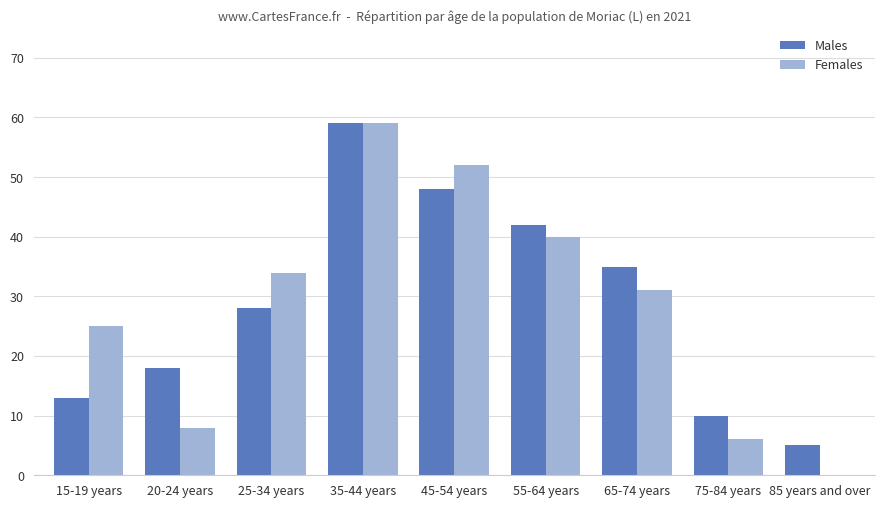

At which category is the sum across all series the highest?

35-44 years